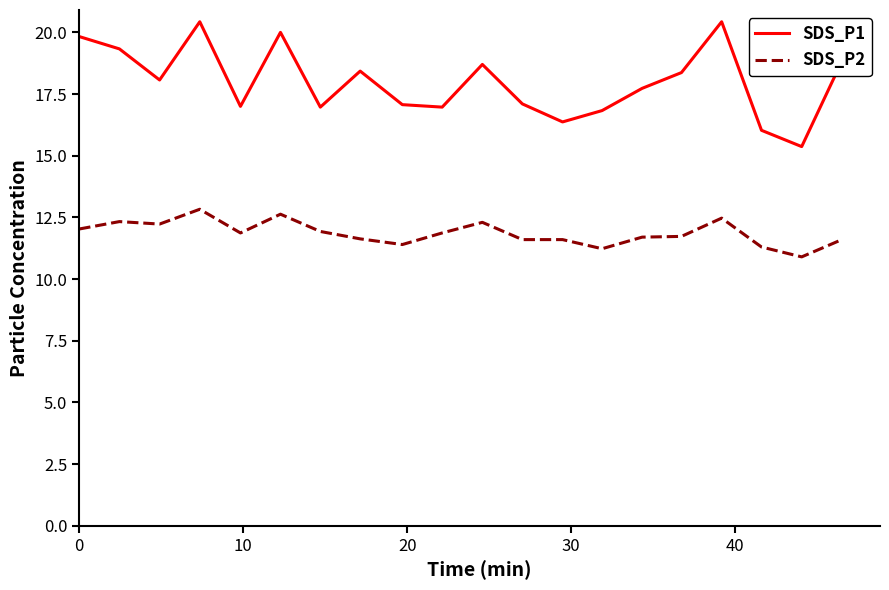

What are all the series names shown in the legend?

SDS_P1, SDS_P2